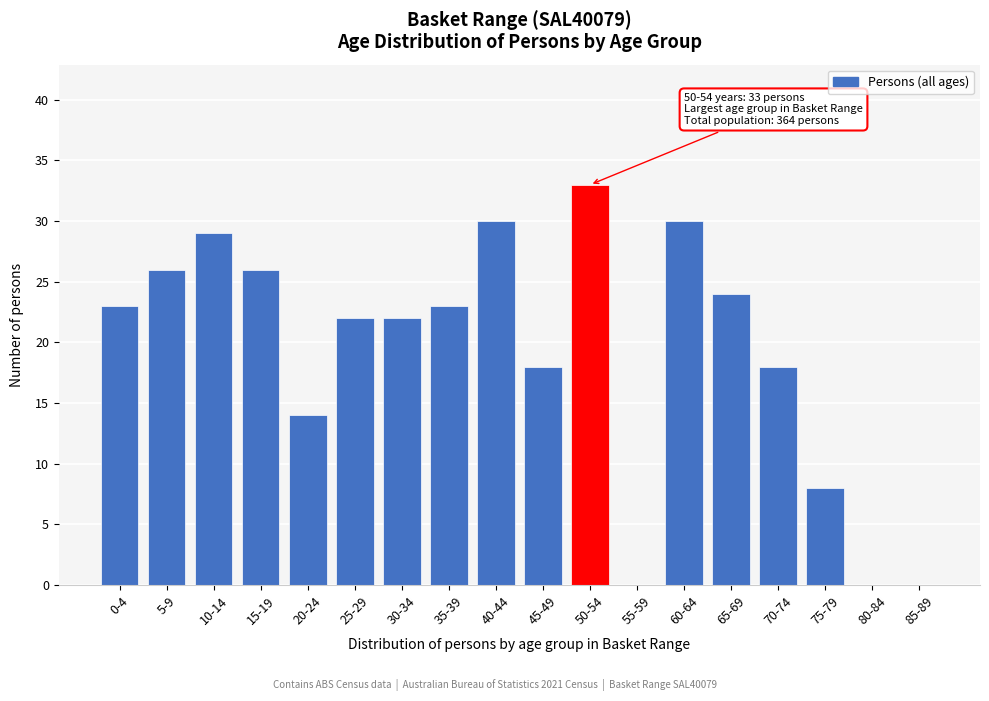

Reading left to right, list all the values displayed in this chart.

0-4=23	5-9=26	10-14=29	15-19=26	20-24=14	25-29=22	30-34=22	35-39=23	40-44=30	45-49=18	50-54=33	55-59=0	60-64=30	65-69=24	70-74=18	75-79=8	80-84=0	85-89=0